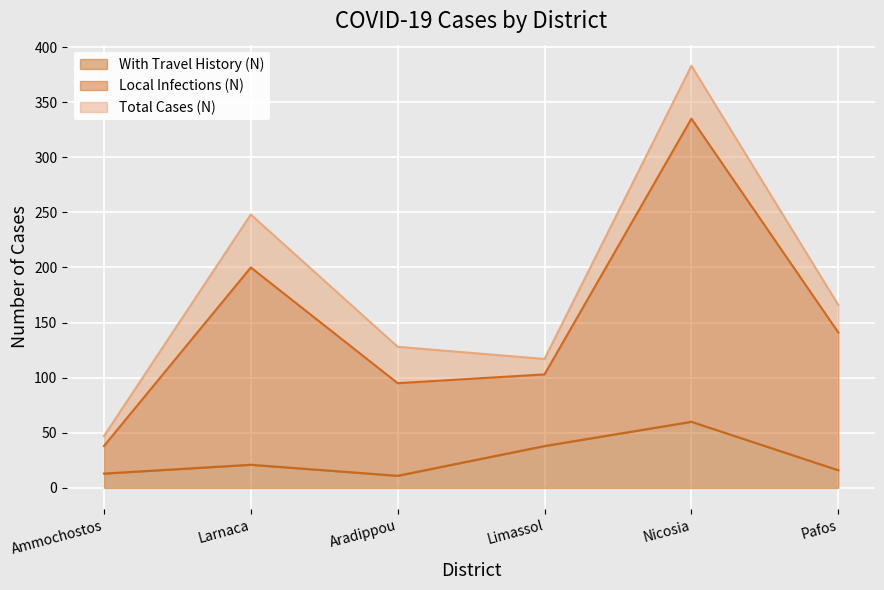

Reading right to left, what are all the values shown in this chart?

Total Cases (N): 166	383	117	128	248	47
With Travel History (N): 16	60	38	11	21	13
Local Infections (N): 141	335	103	95	200	38